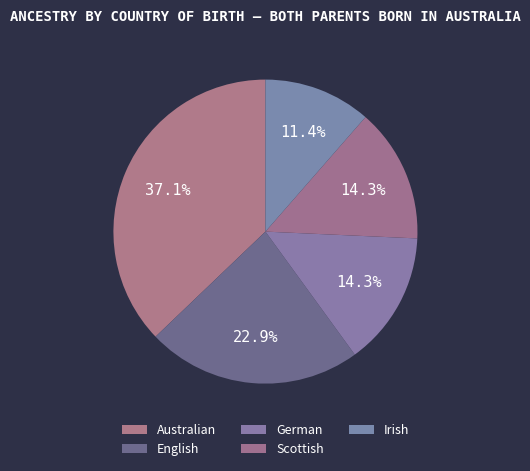

To the nearest percent, what is the difference between the largest and smallest slice percentages?

26%